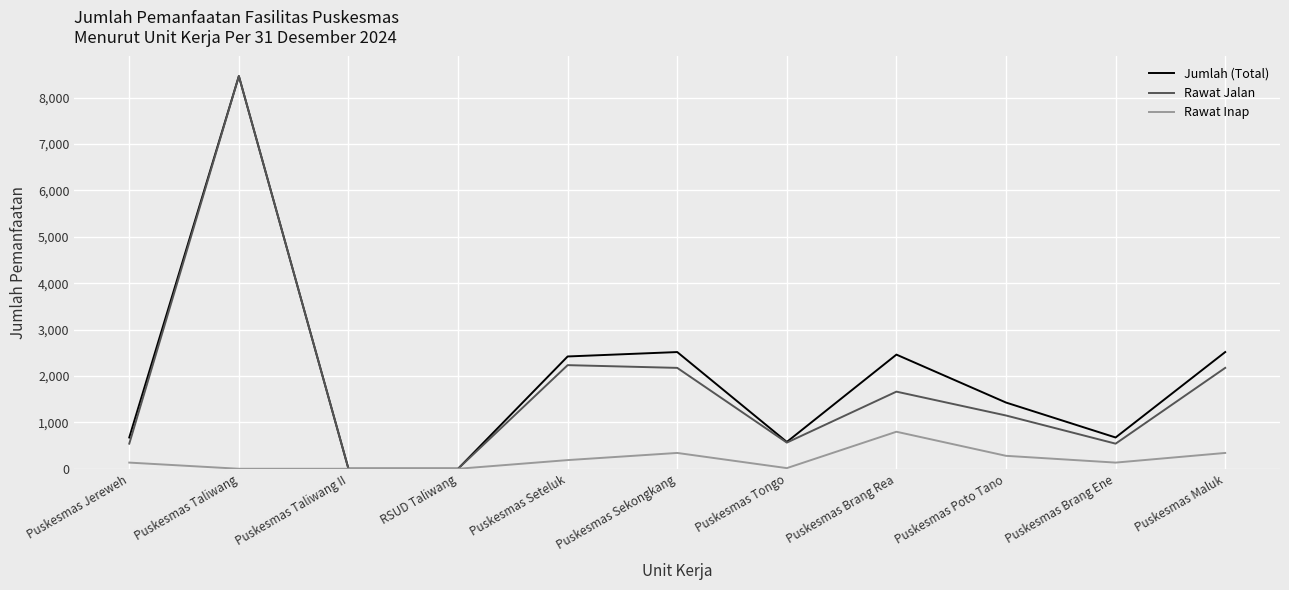

What is the average value of the Jumlah (Total) series?

1975